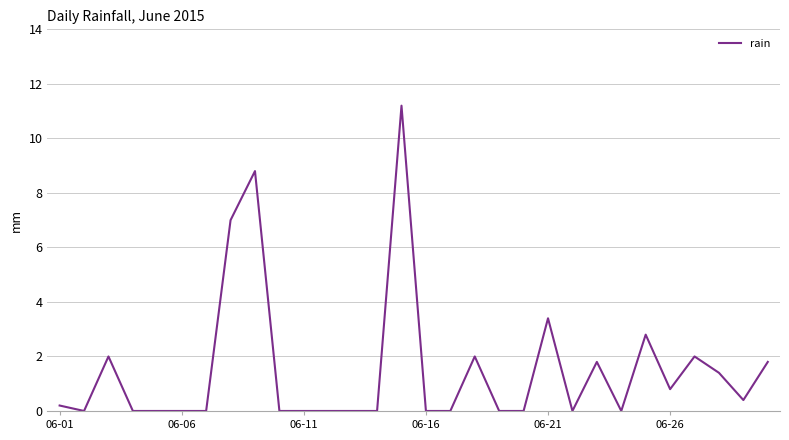

What is the difference between the maximum and minimum values?

11.2